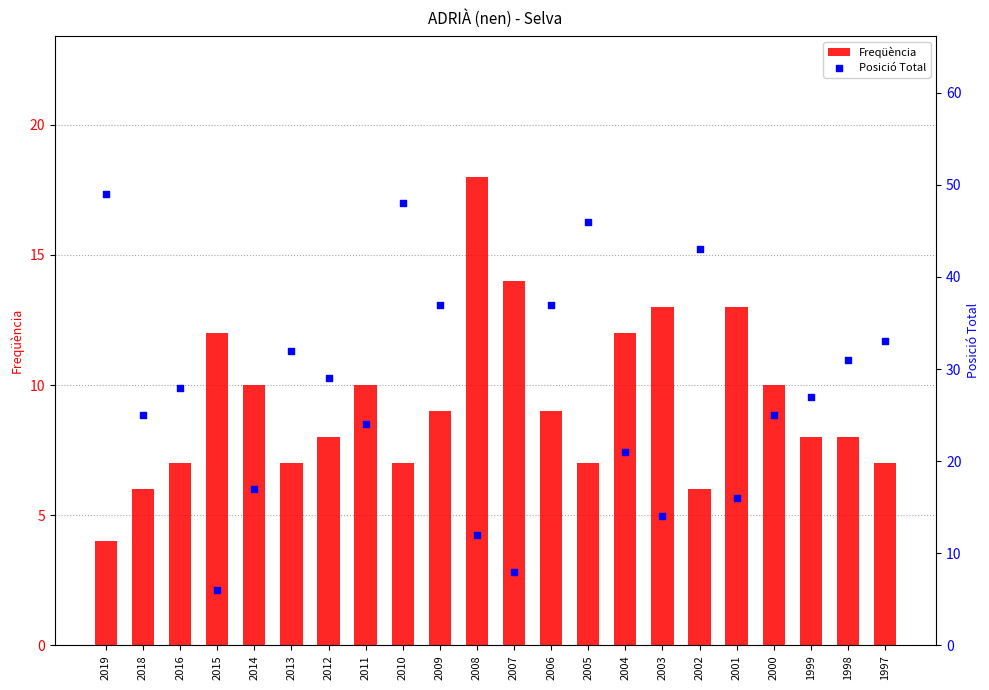

Which series has the largest total across all categories?

Posició Total